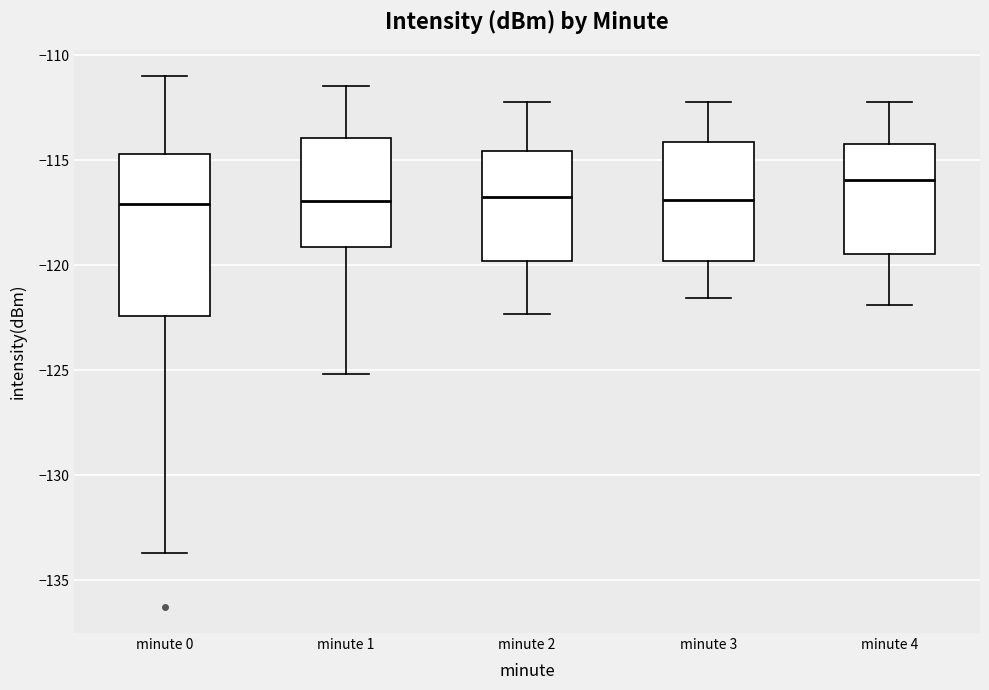

Reading left to right, read every box against the y-axis: the position of its median line, the range the box covers, and the ends of its whiskers. The values are not printed on the chart, so give them approximately, as read against the axis.

minute 0: median -117.0, box -122.5 to -114.5, whiskers -133.5 to -111.0
minute 1: median -117.0, box -119.0 to -114.0, whiskers -125.0 to -111.5
minute 2: median -116.5, box -120.0 to -114.5, whiskers -122.5 to -112.0
minute 3: median -117.0, box -120.0 to -114.0, whiskers -121.5 to -112.0
minute 4: median -116.0, box -119.5 to -114.0, whiskers -122.0 to -112.0